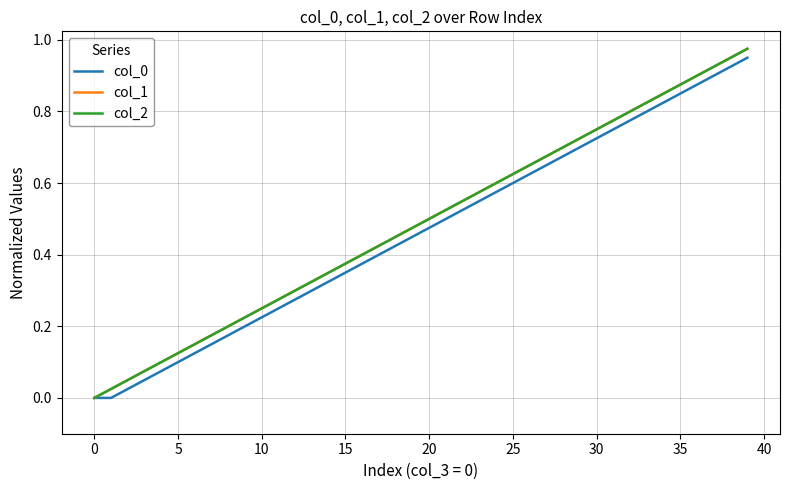

True or false: col_2 and col_1 cross at least once.

False